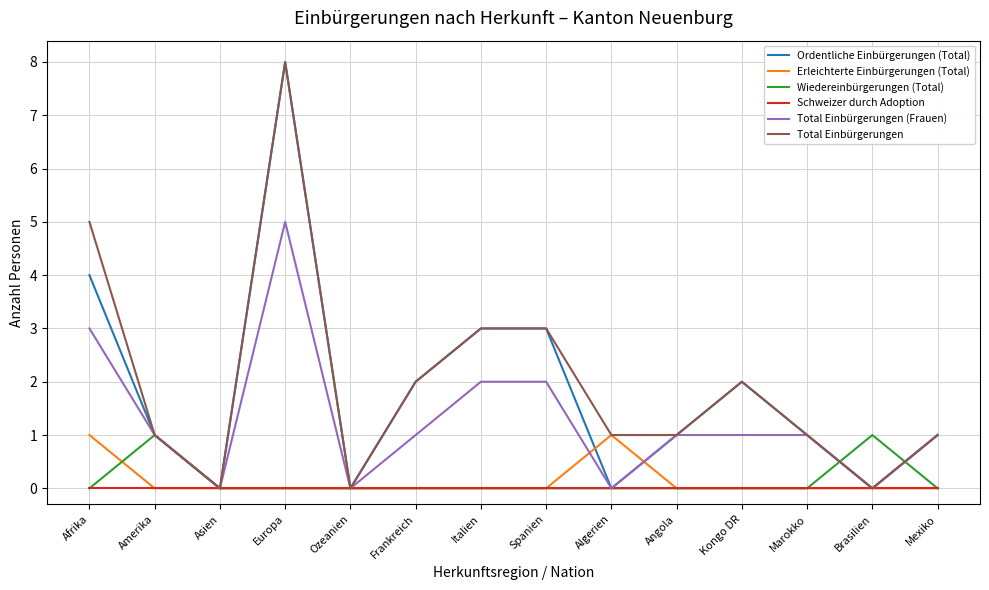

What position from the left is Afrika?

1